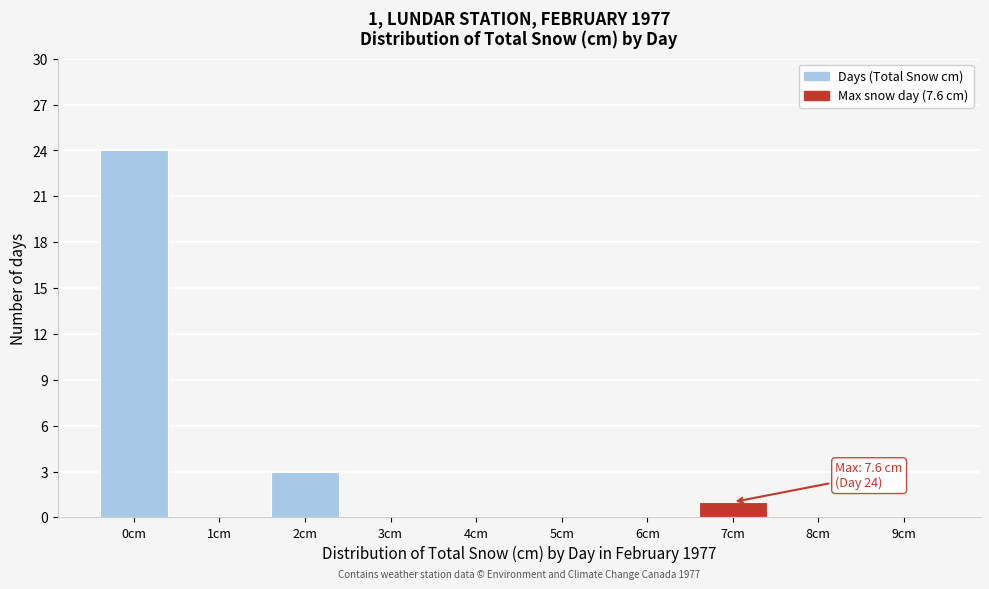

Reading left to right, what are all the values shown in this chart?

0cm=24	1cm=0	2cm=3	3cm=0	4cm=0	5cm=0	6cm=0	7cm=1	8cm=0	9cm=0